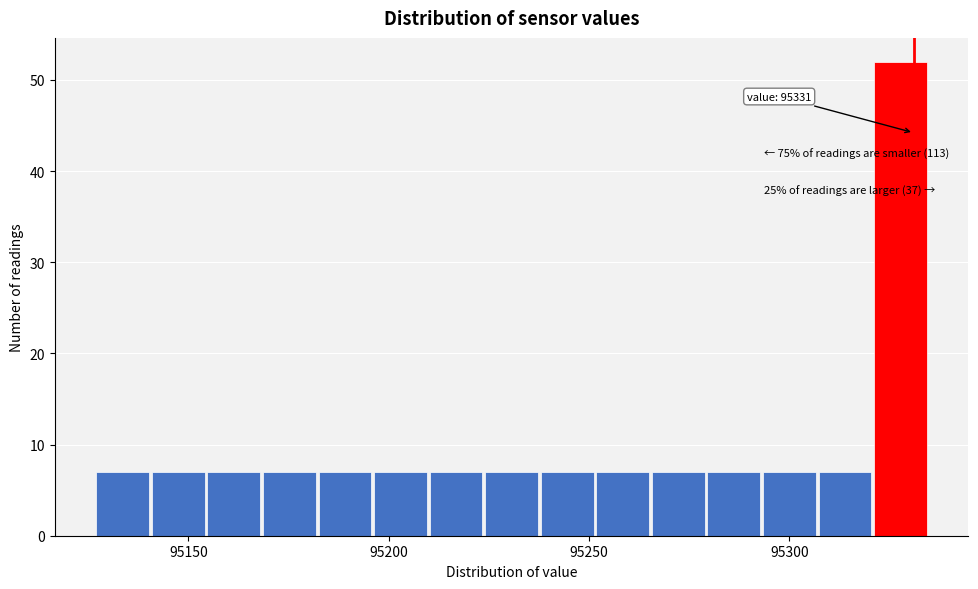

Around what value on the x-axis is the tallest bar? Give the approximate position of its centre, as read against the axis.

95330